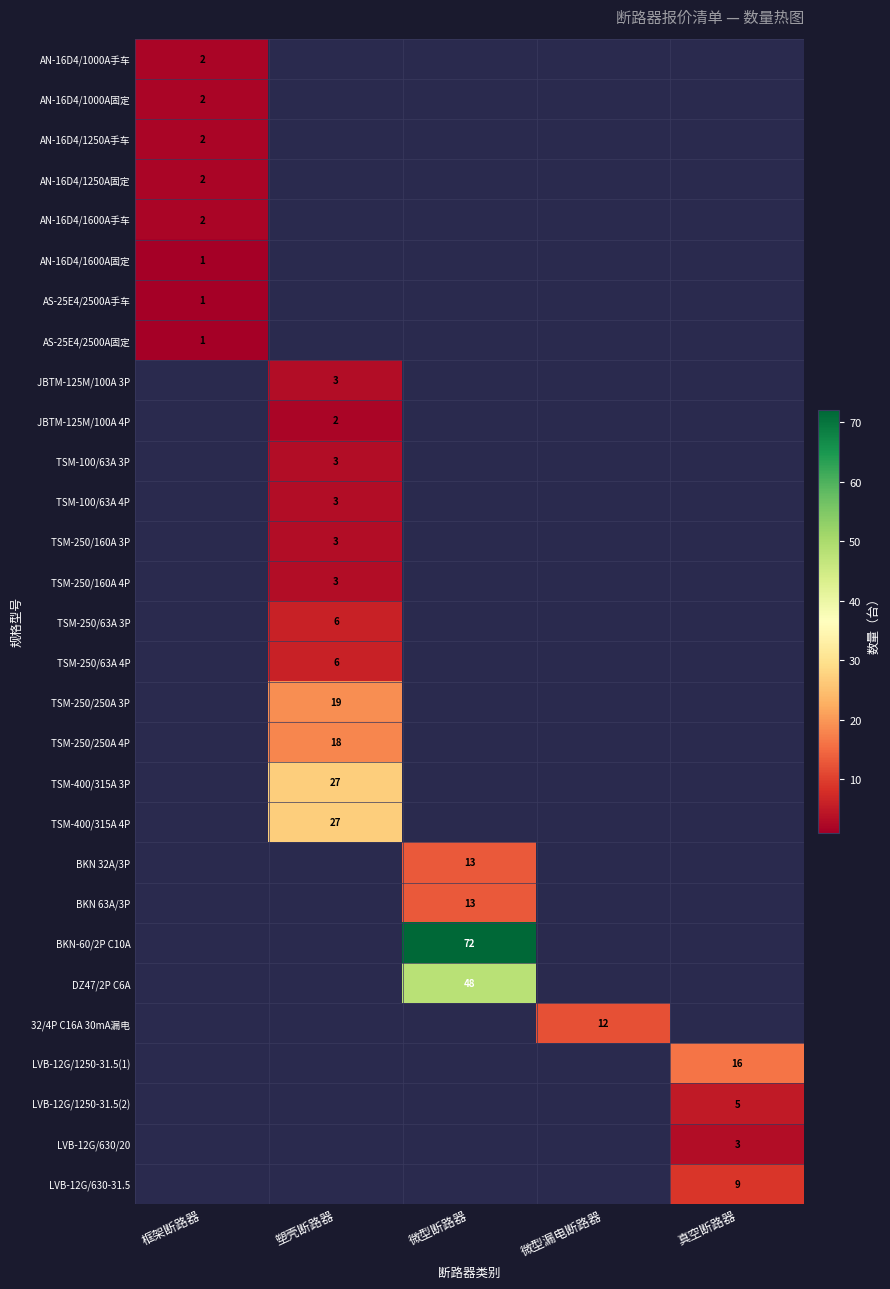

How many distinct data groups are displayed?

29